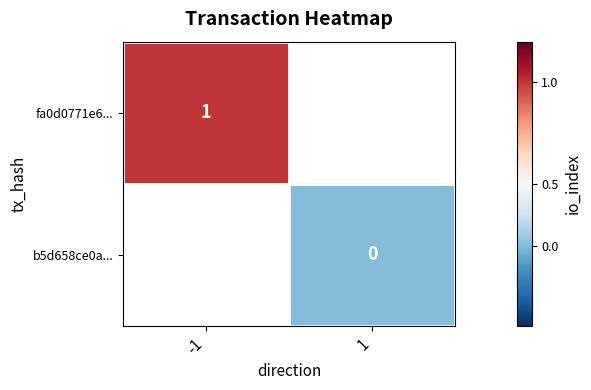

Rank the series at -1 from highest to lowest value.

fa0d0771e6..., b5d658ce0a...